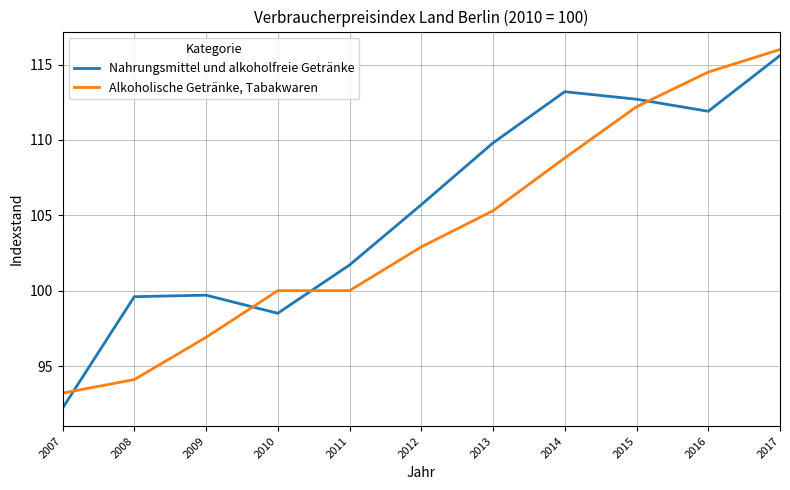

Which series has the largest total across all categories?

Nahrungsmittel und alkoholfreie Getränke